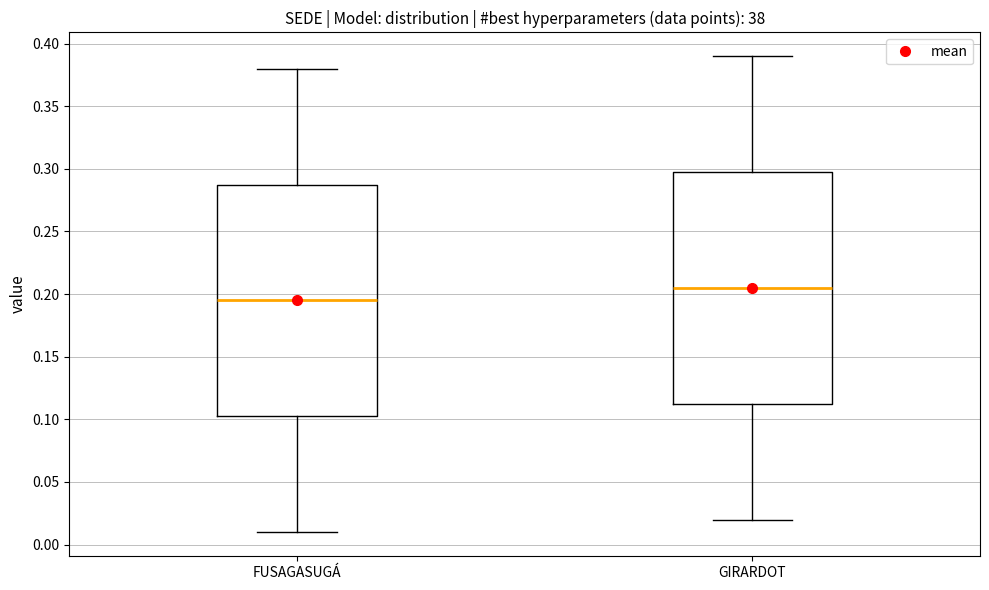

Which box has the lowest median line?

FUSAGASUGÁ